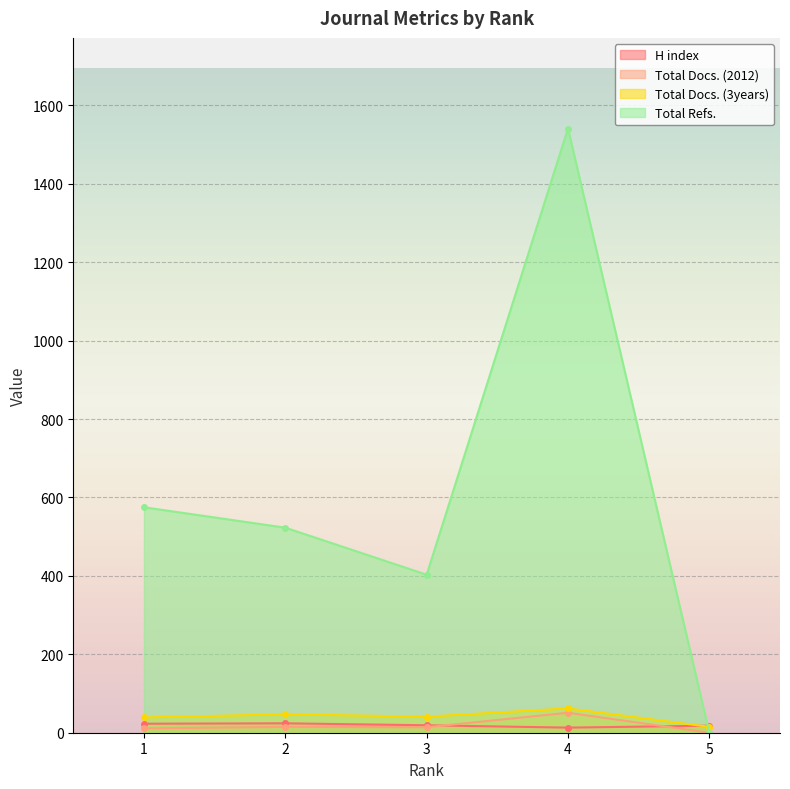

Which series has the largest total across all categories?

Total Refs.